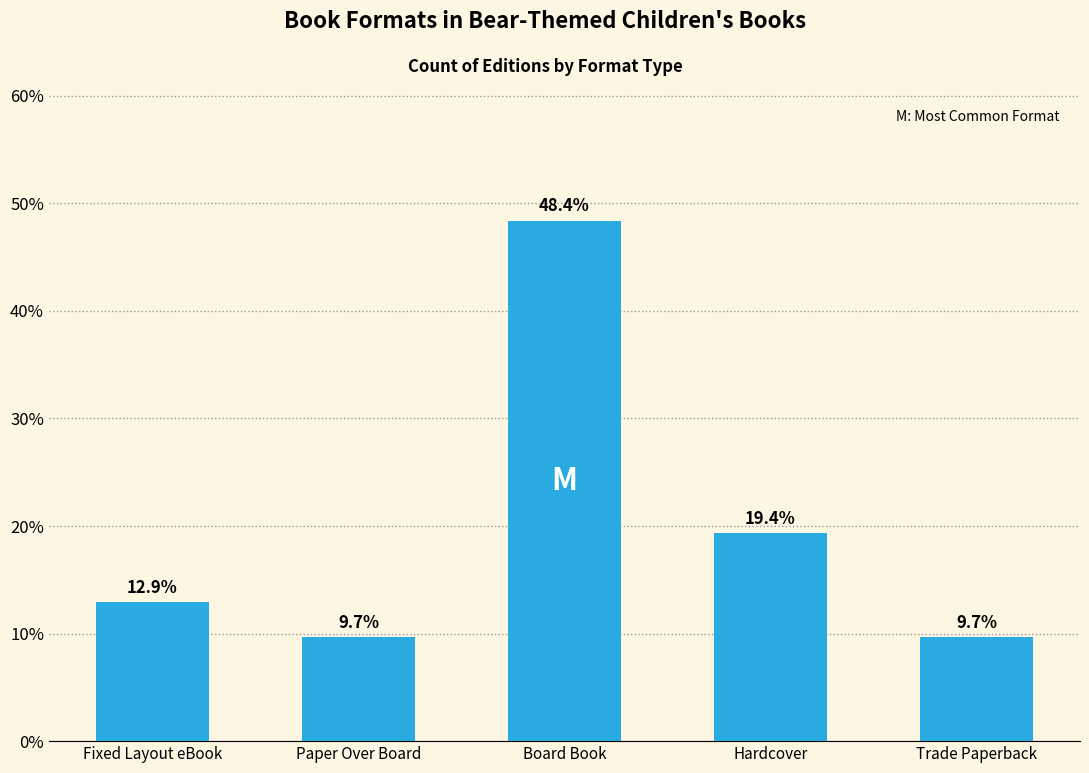

What is the difference between the maximum and minimum values?

38.7